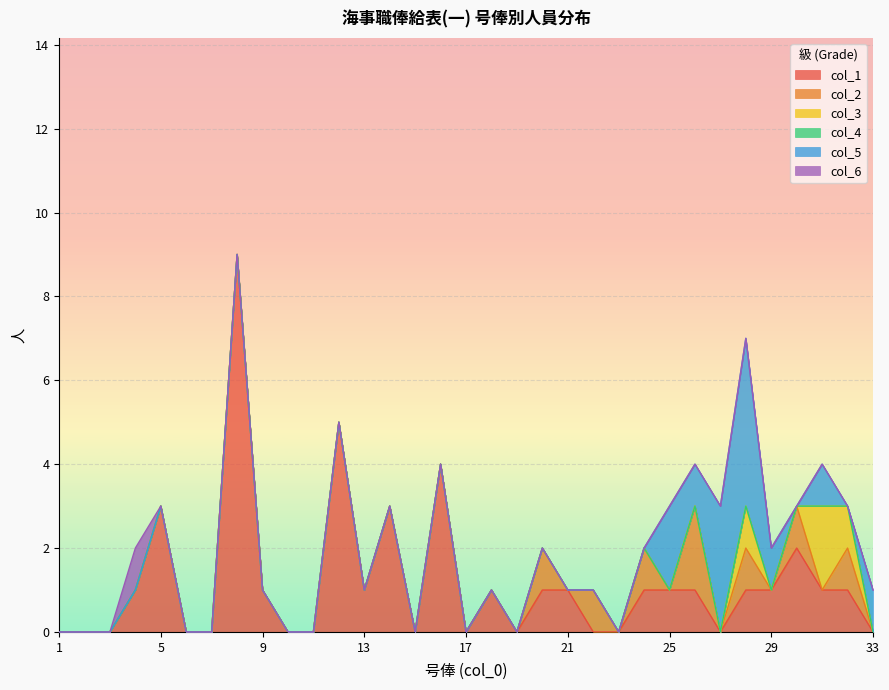

What is the total value across all series at 24?

2